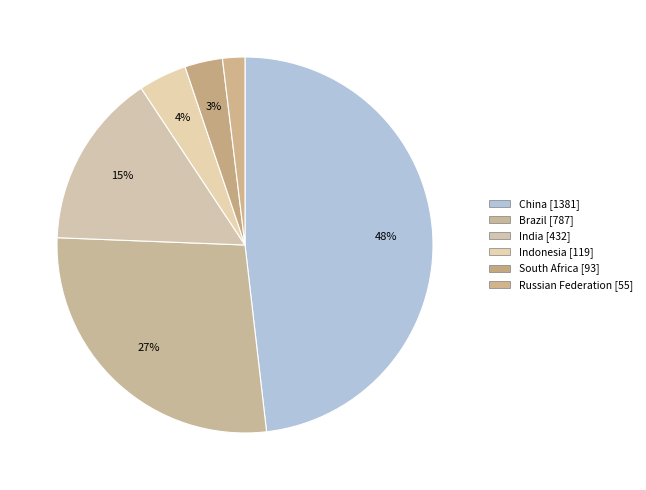

Which slice is the smallest?

Russian Federation